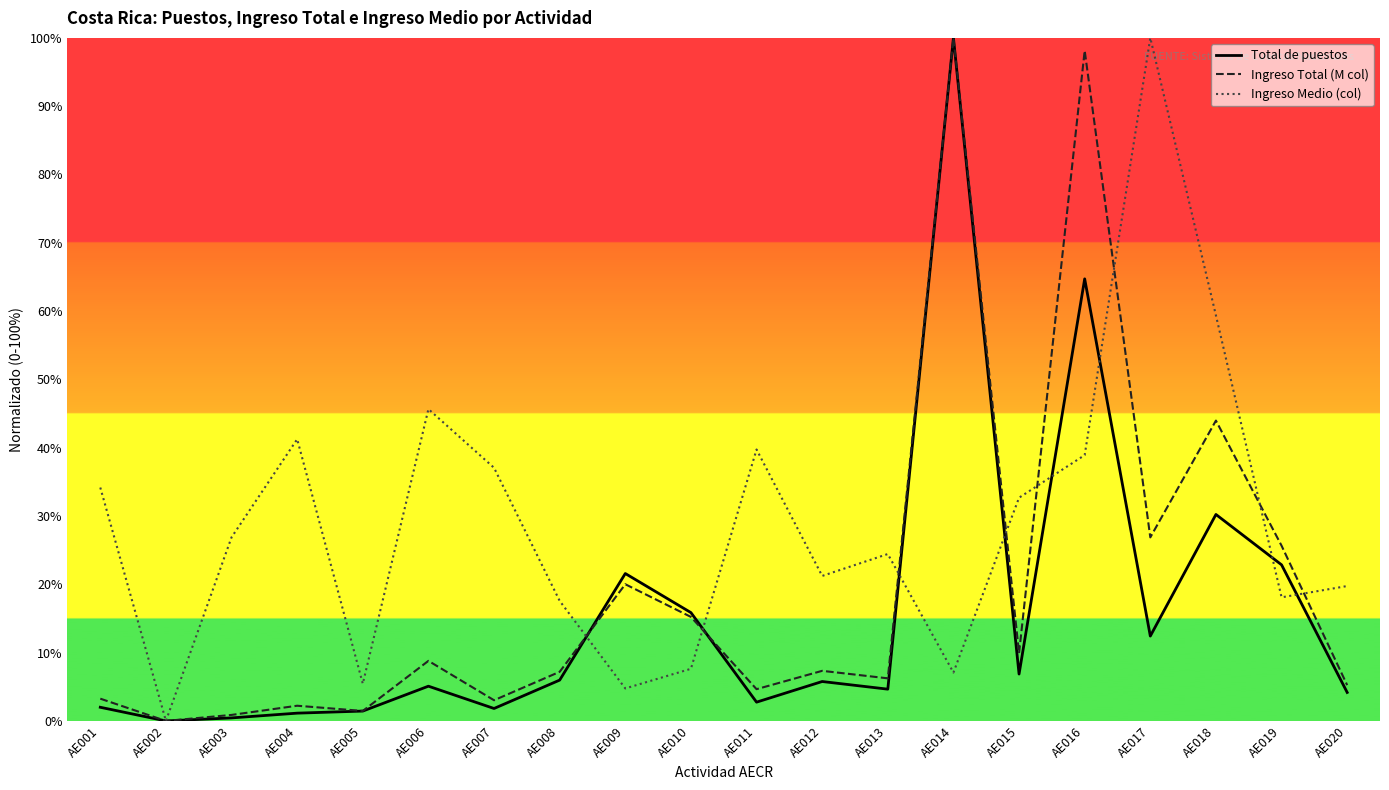

At which category is the sum across all series the highest?

AE014